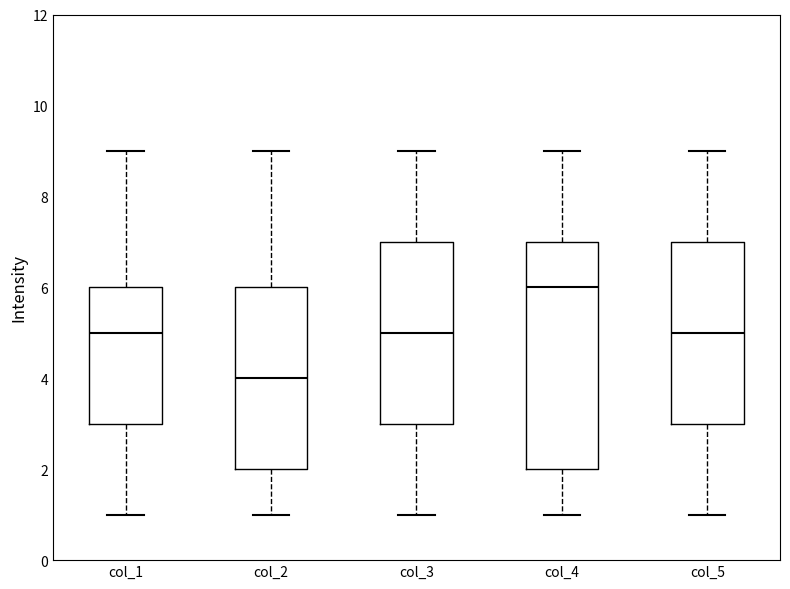

Where does the upper whisker of the box for col_2 end on the y-axis? The values are not printed on the chart, so give them approximately, as read against the axis.

9